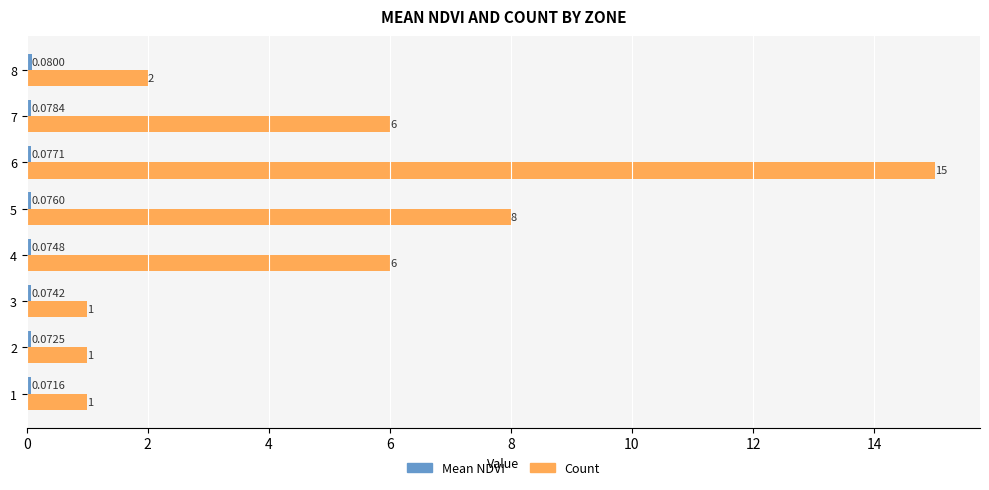

Which series has the widest spread of values?

Count